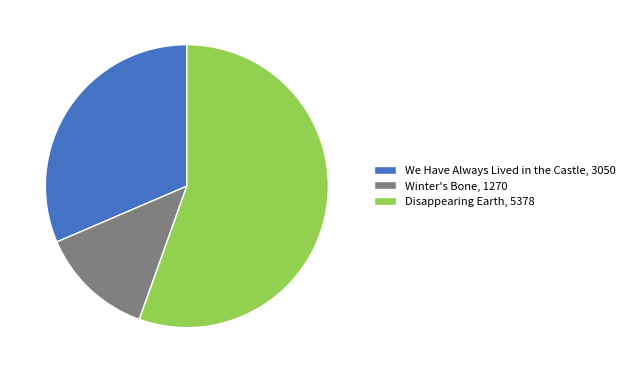

Is it true that Disappearing Earth is 55% of the pie?

True